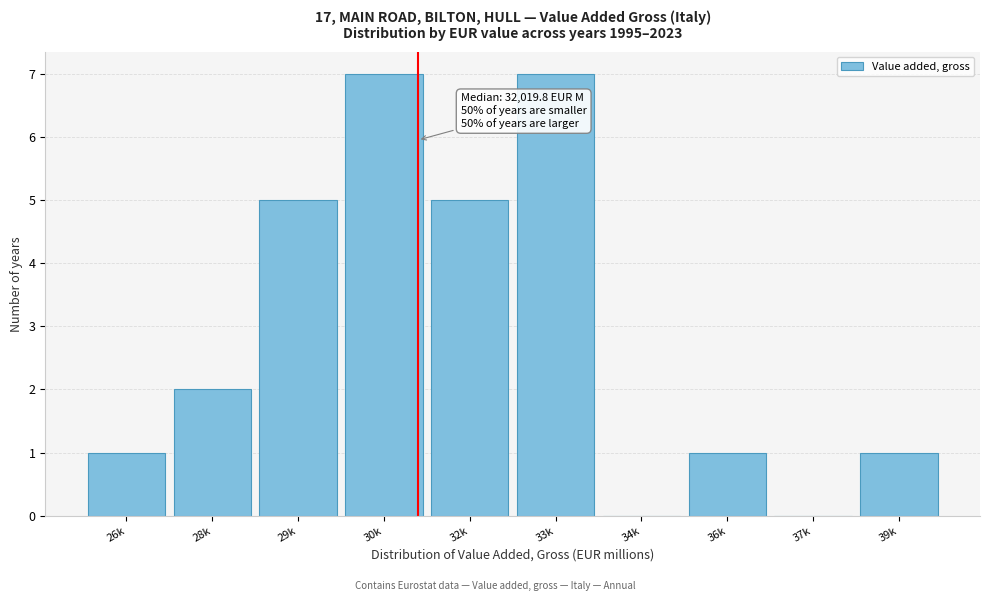

Reading left to right, extract all data points from this chart.

26k=1	28k=2	29k=5	30k=7	32k=5	33k=7	34k=0	36k=1	37k=0	39k=1